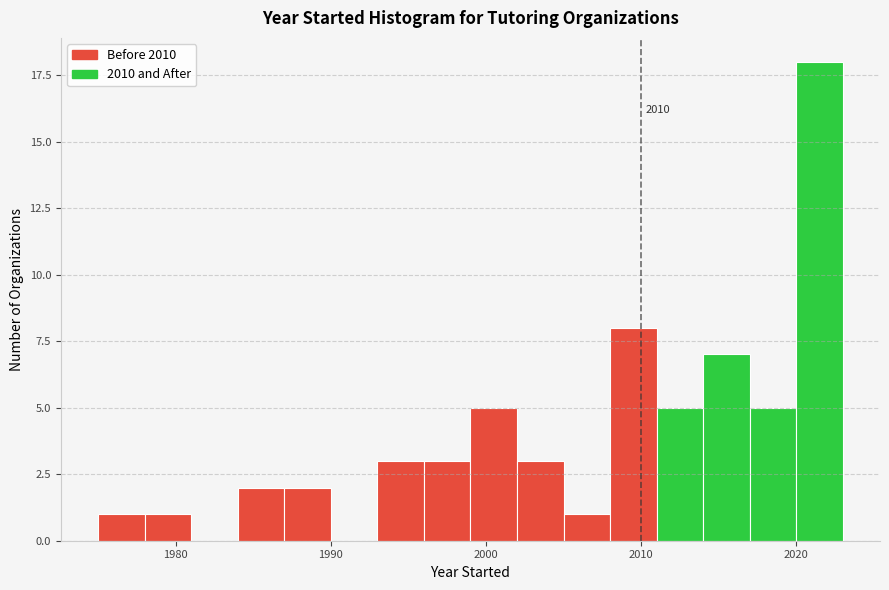

Around what value on the x-axis is the tallest bar? Give the approximate position of its centre, as read against the axis.

2022